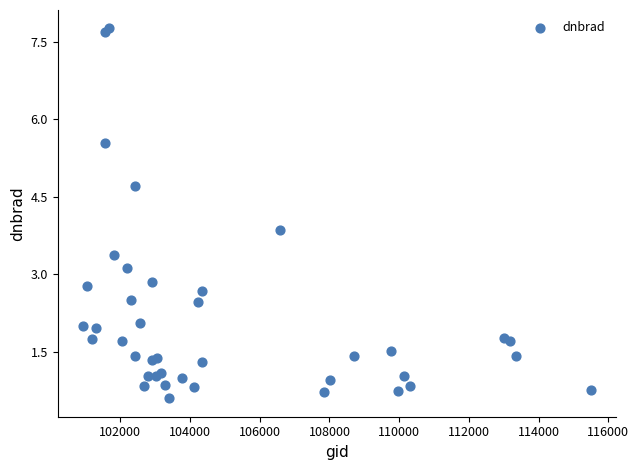

What Y value in the scatter plot is closest to 4?

3.9